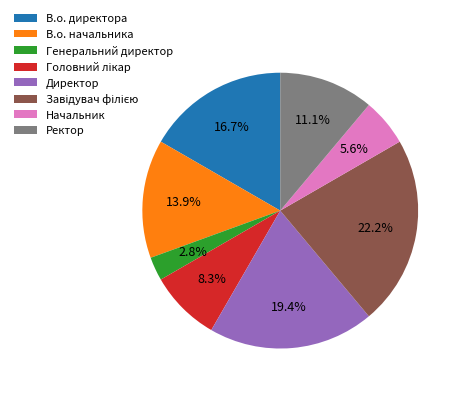

Count the number of slices in the pie.

8